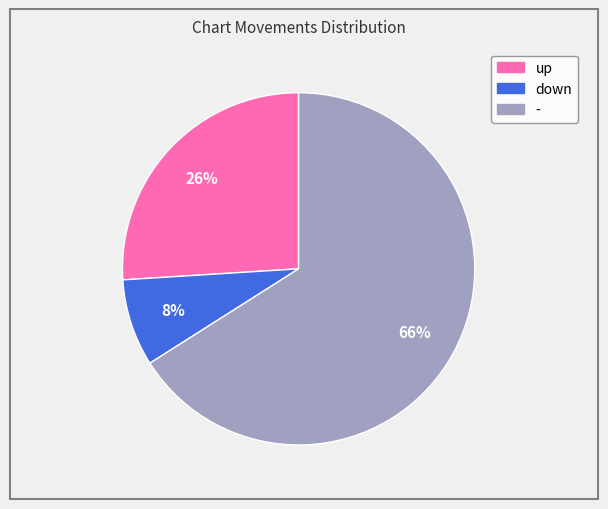

Which category has the smallest portion of the pie?

down